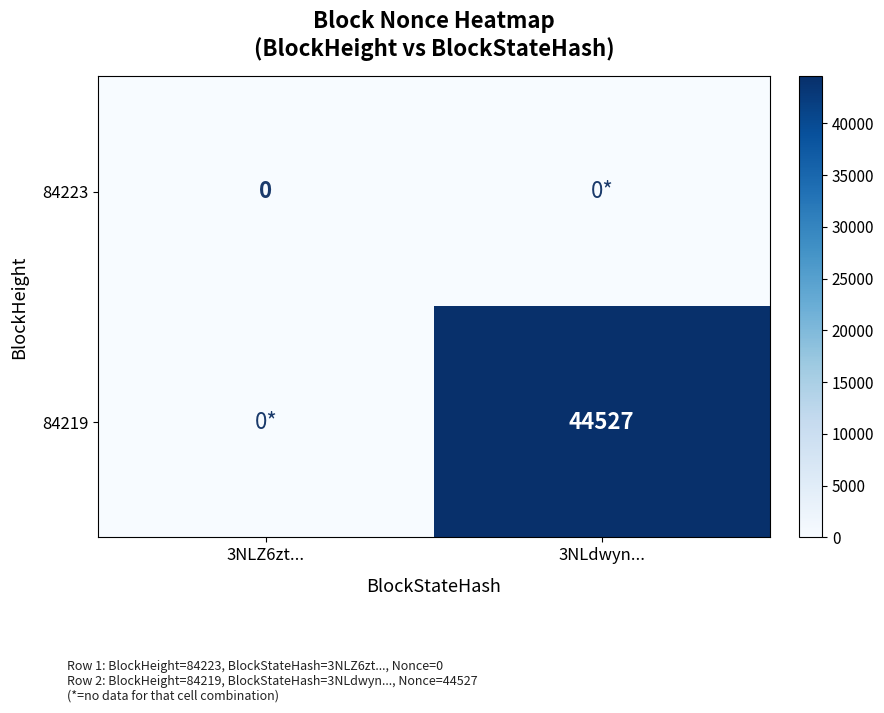

True or false: 84219 has a value of 44527 at 3NLdwyn....

True